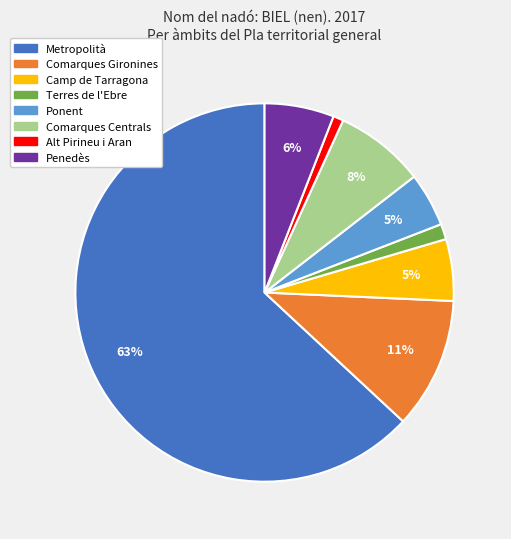

To the nearest percent, what portion does Terres de l'Ebre represent?

1%